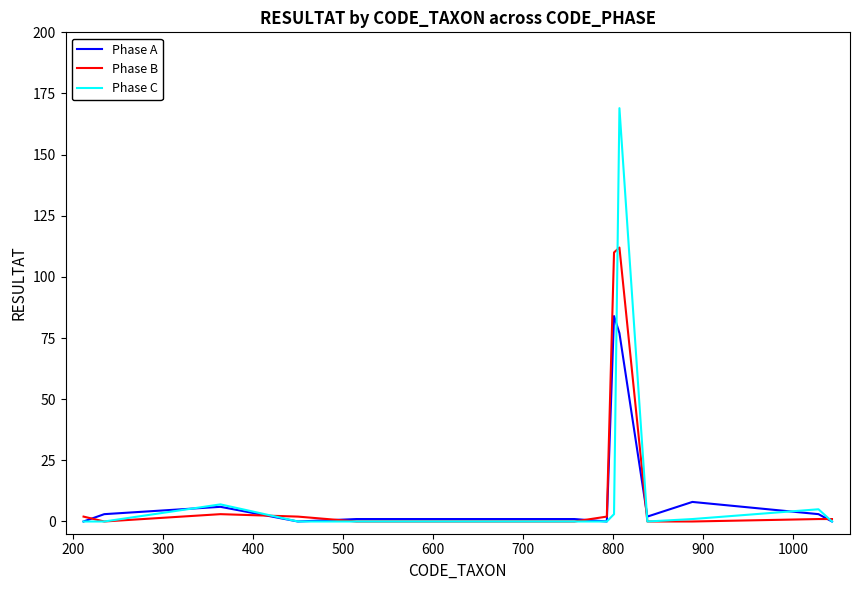

List the series in order of their peak value, highest first.

Phase C, Phase B, Phase A